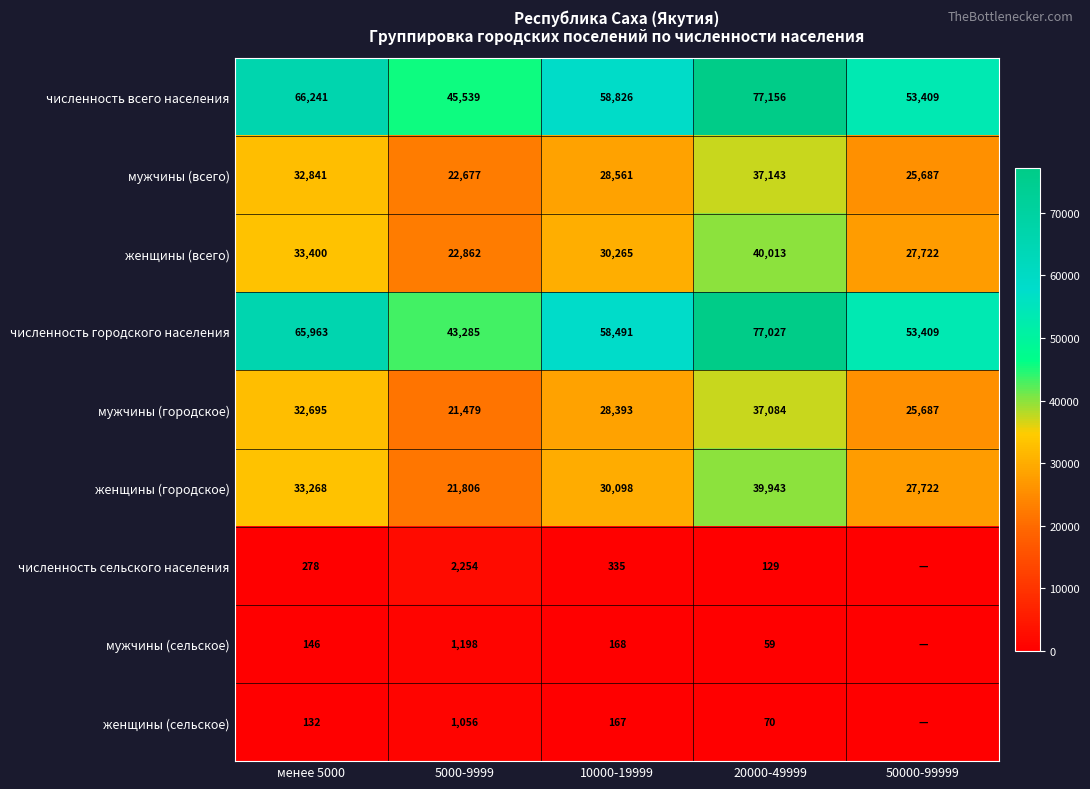

How many categories are shown in the chart?

5